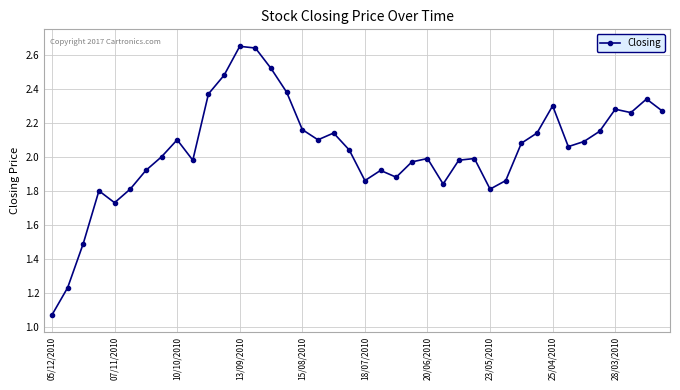

True or false: the data has more than 1 interior local peaks.

True